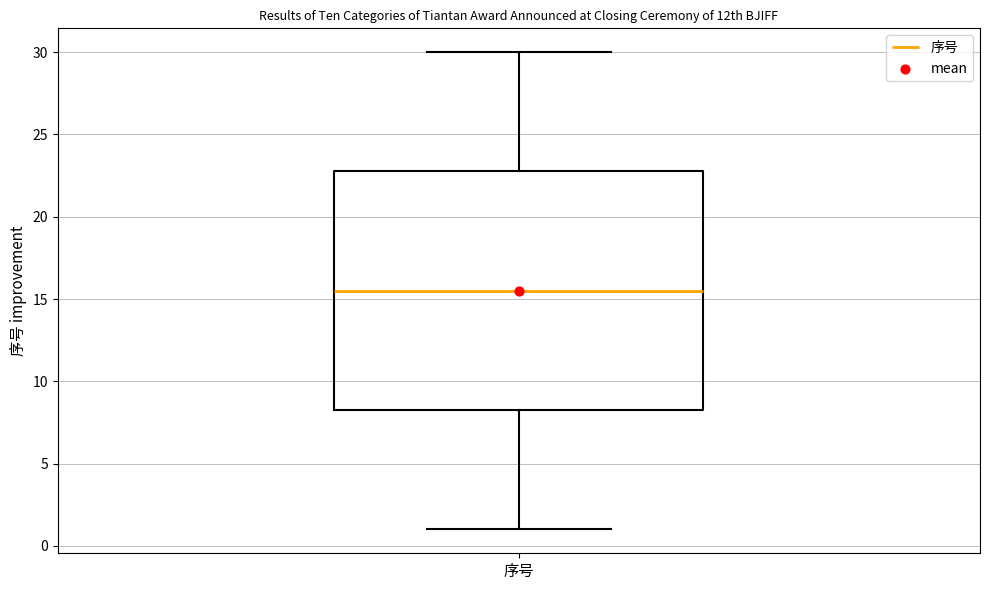

Read this box plot against the y-axis: the position of the median line, the range covered by the box, and the ends of both whiskers. The values are not printed on the chart, so give them approximately, as read against the axis.

median 15.5, box 8.5 to 23.0, whiskers 1.0 to 30.0